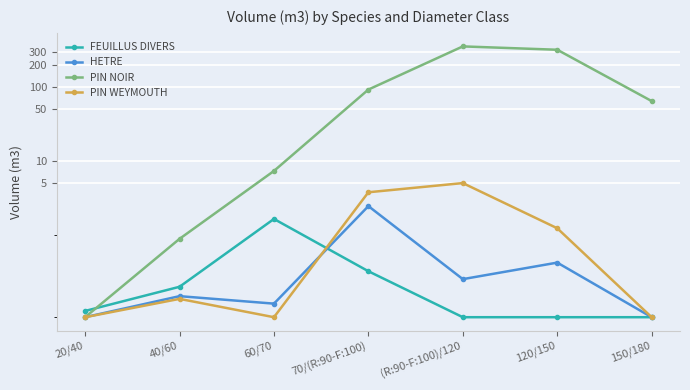

What is the sum of the HETRE values at 120/150 and 70/(R:90-F:100)?

3.1